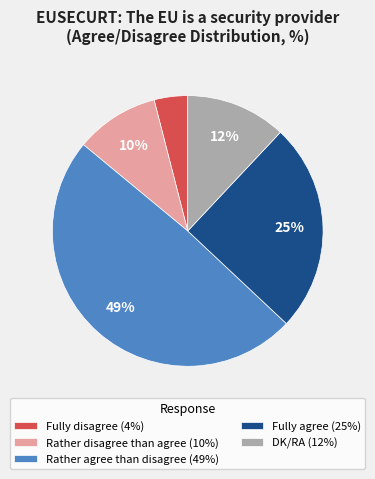

How many slices are in this pie chart?

5